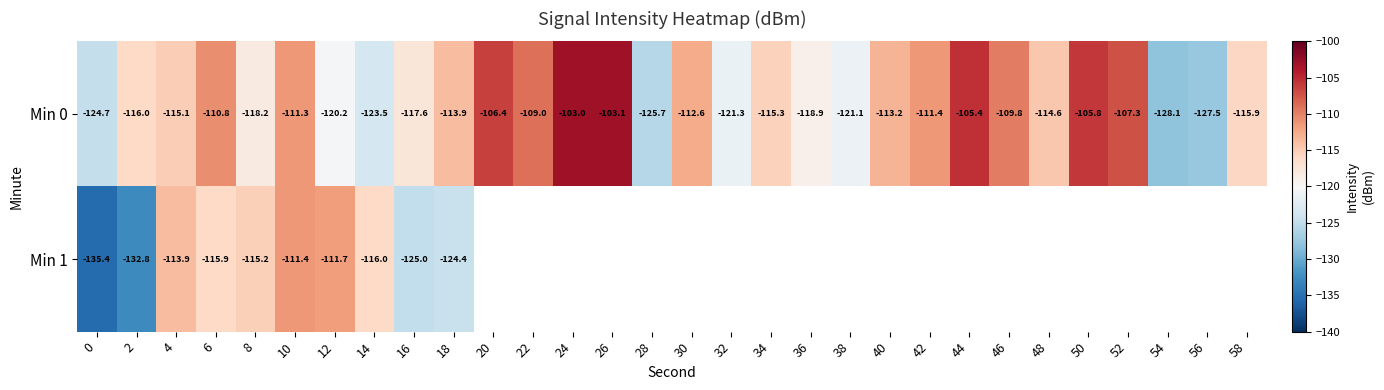

True or false: Min 0 has a value of -125.7 at 28.

True